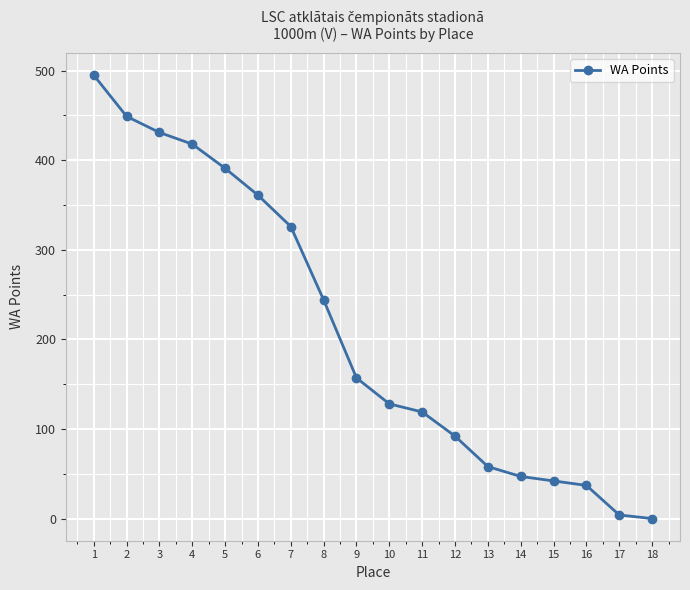

The chart shows a value of 73 at 11. True or false?

False